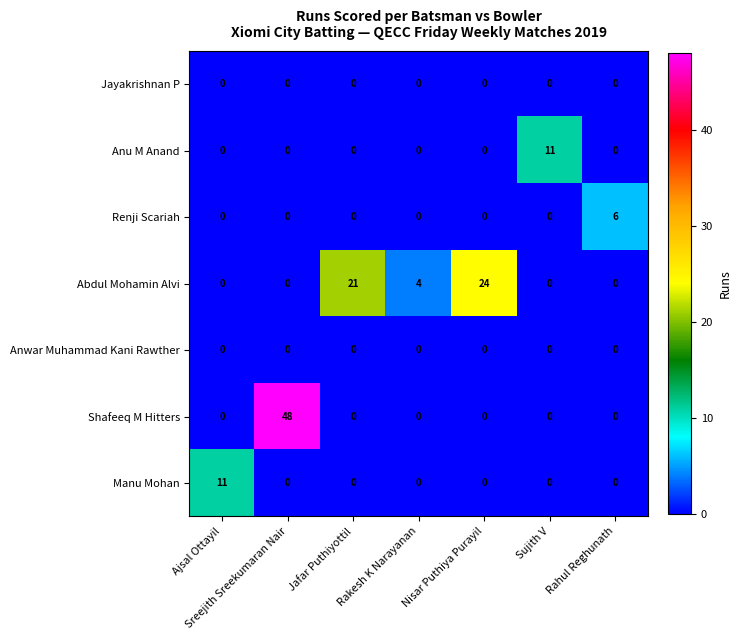

The Manu Mohan series shows 7 at Nisar Puthiya Purayil. True or false?

False